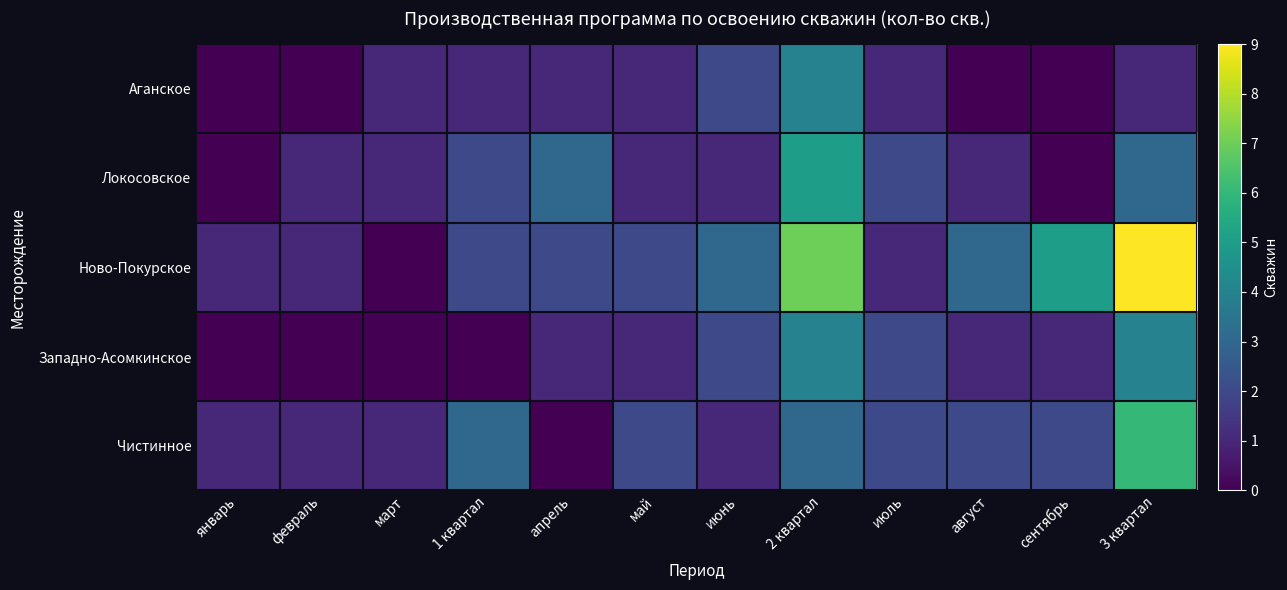

Rank the series at январь from highest to lowest value.

Ново-Покурское, Чистинное, Аганское, Локосовское, Западно-Асомкинское